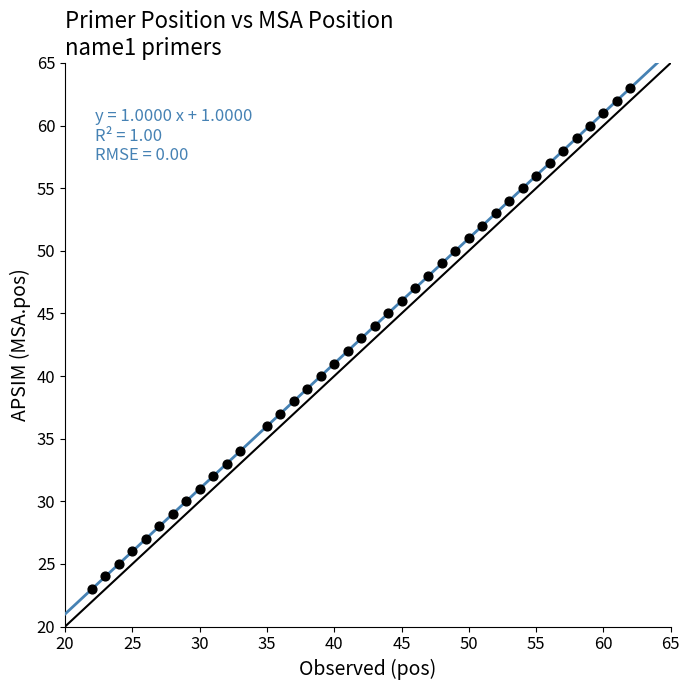

What is the range of X values (max minus min)?

40